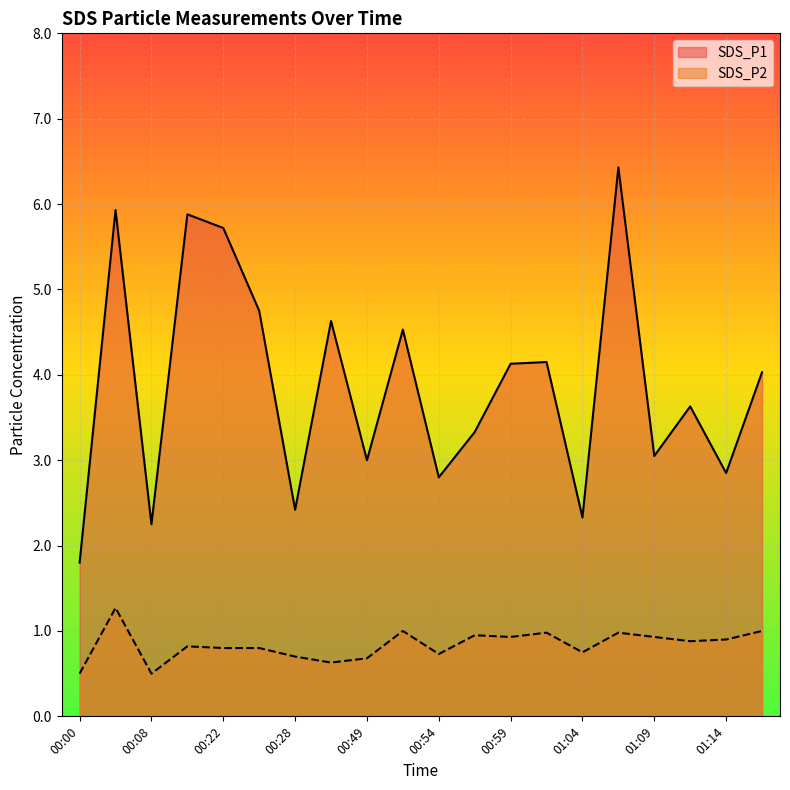

What is the difference between the SDS_P1 values at 00:08 and 01:14?

0.6